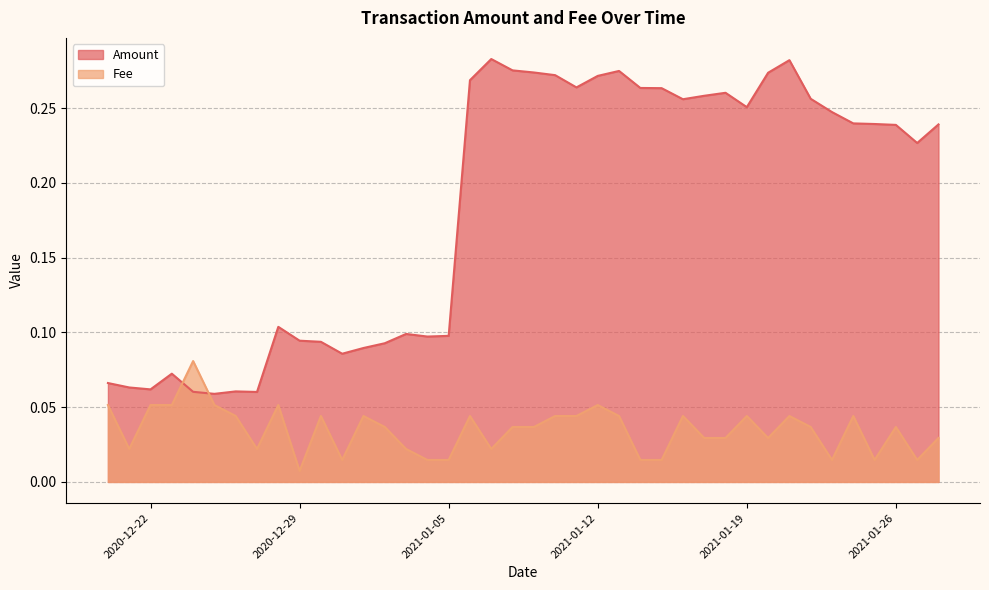

True or false: Amount and Fee intersect in this chart.

True